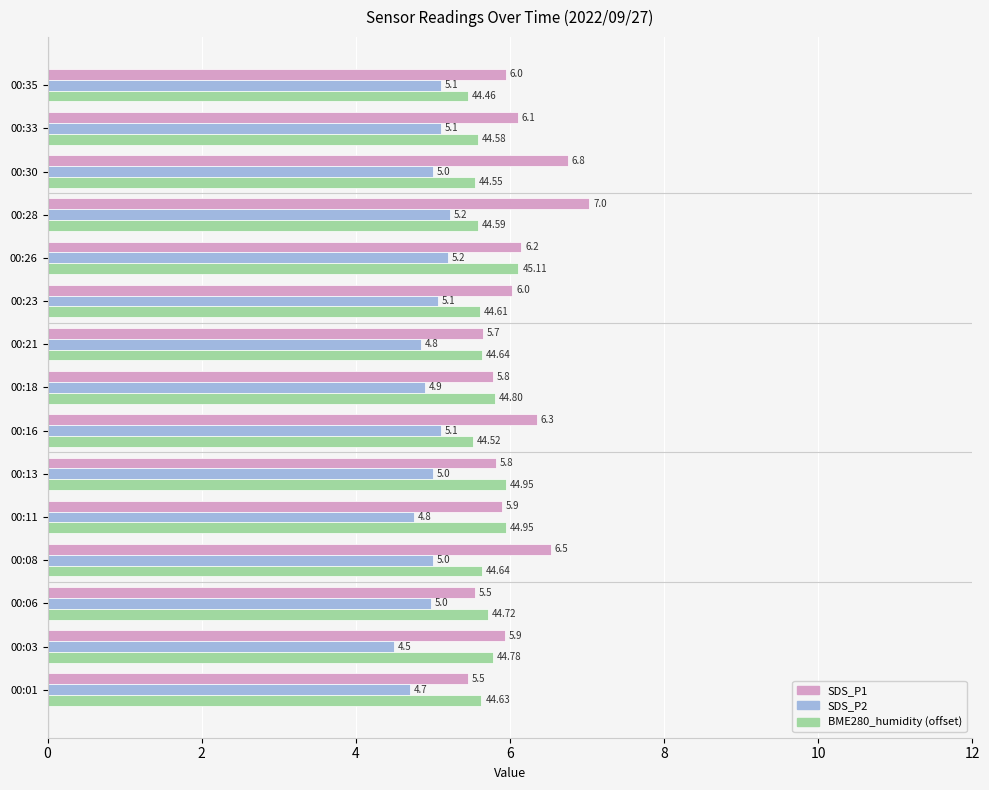

Rank the categories by SDS_P1 value from lowest to highest.

00:01, 00:06, 00:21, 00:18, 00:13, 00:11, 00:03, 00:35, 00:23, 00:33, 00:26, 00:16, 00:08, 00:30, 00:28